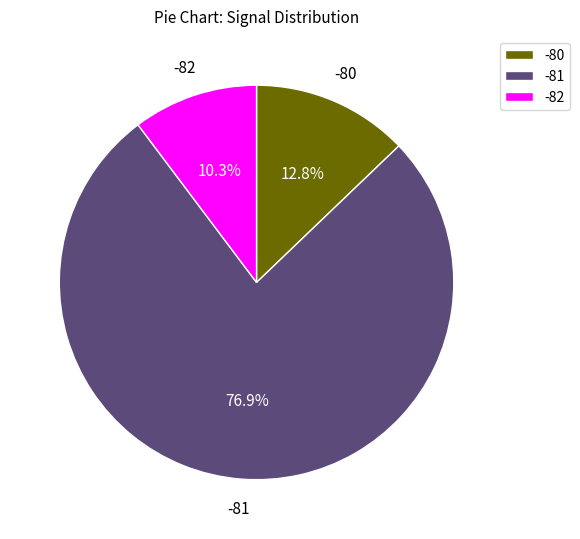

Between -81 and -80, which is larger?

-81